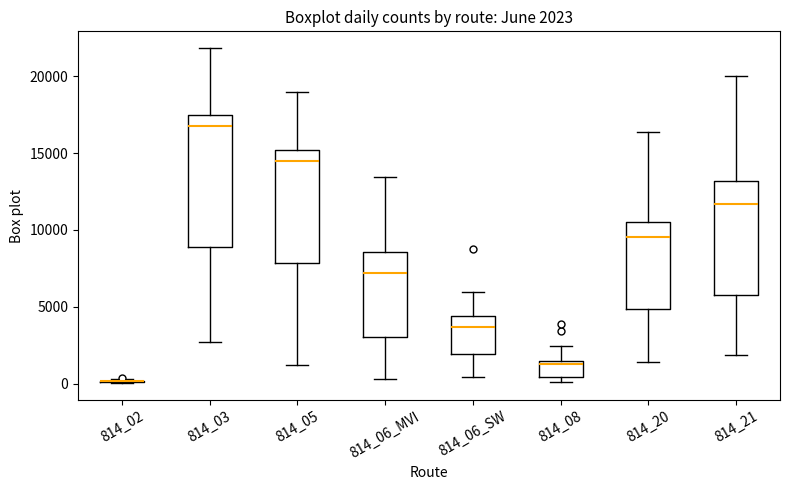

Comparing the boxes themselves (not the whiskers), which one is the tallest?

814_03